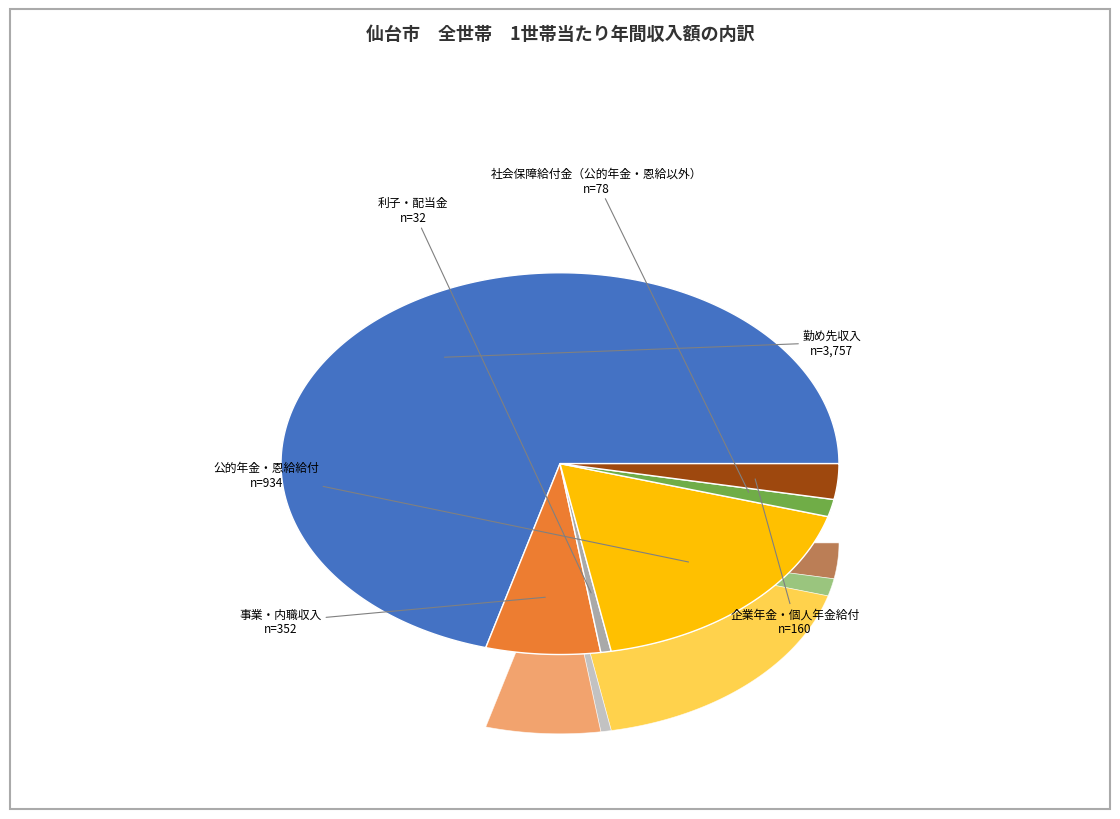

Which slice is the smallest?

利子・配当金